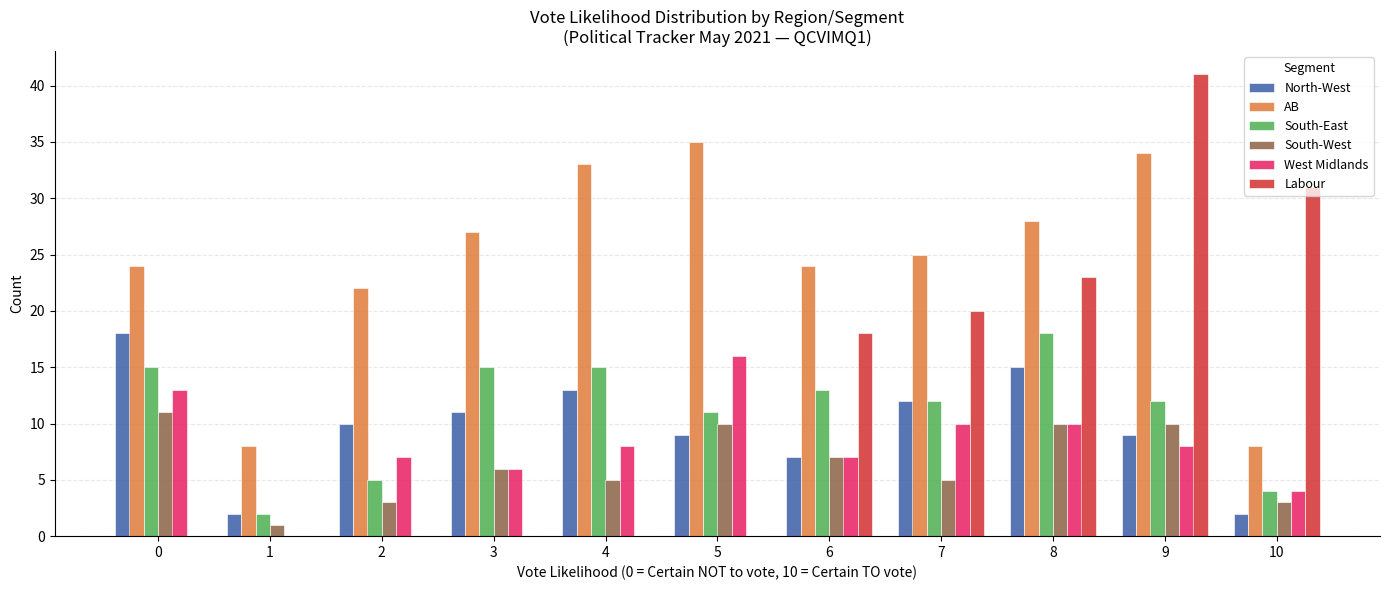

How many positive values does the West Midlands series have?

10